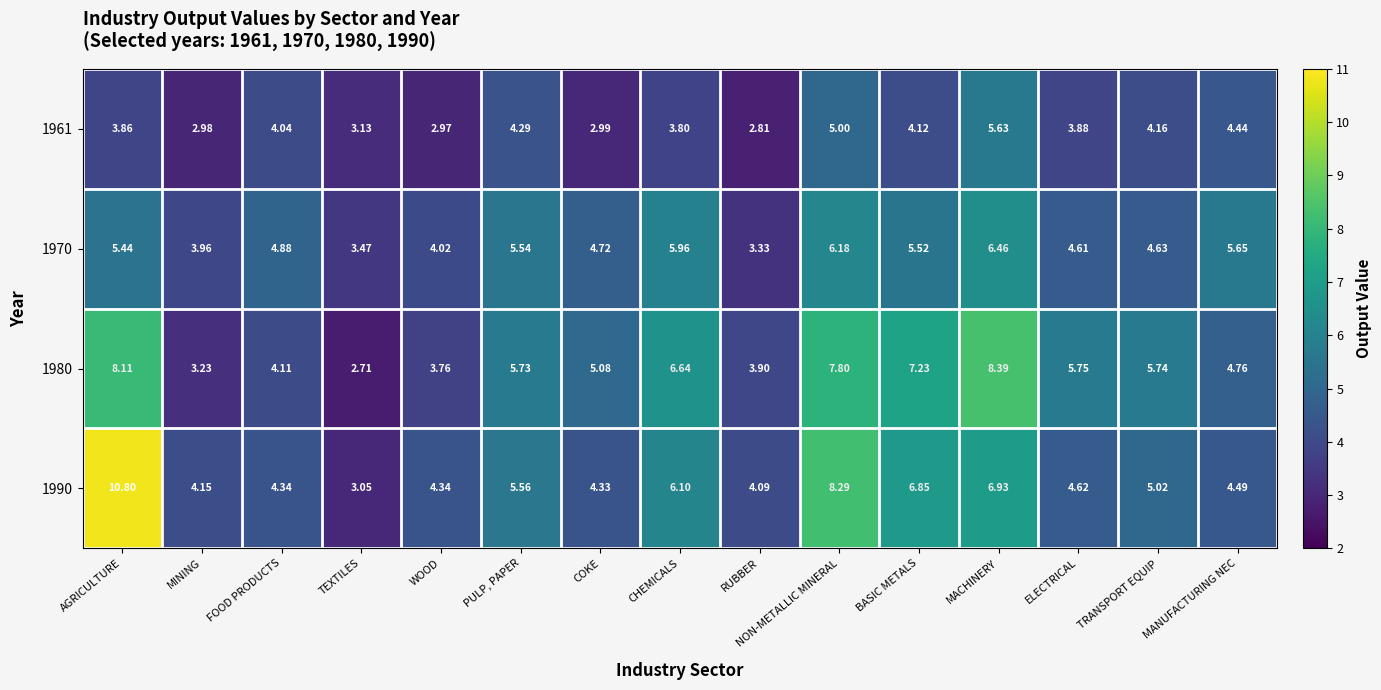

At which label does 1961 reach its minimum?

RUBBER